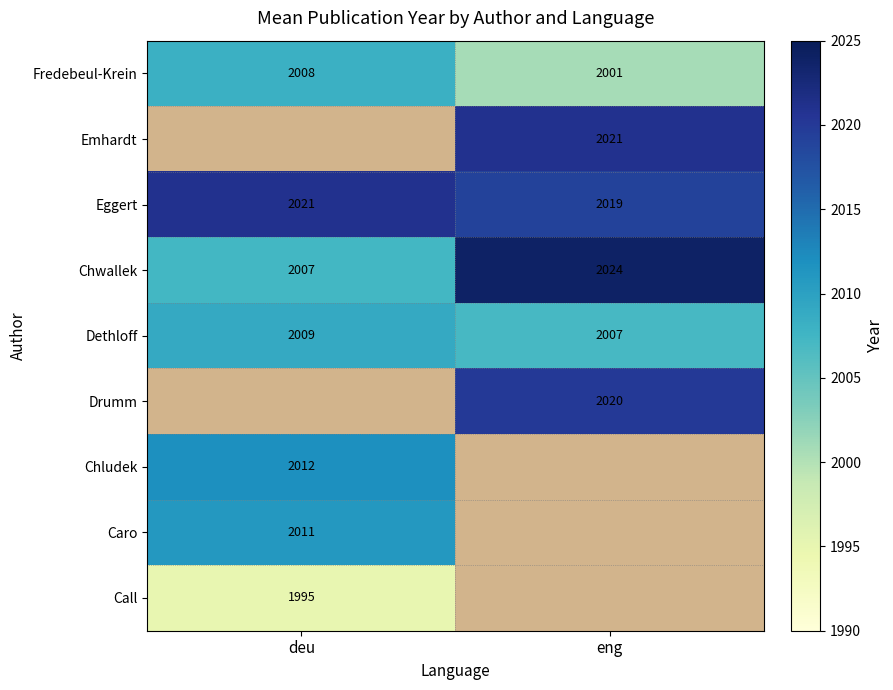

Rank the categories by Dethloff value from highest to lowest.

deu, eng